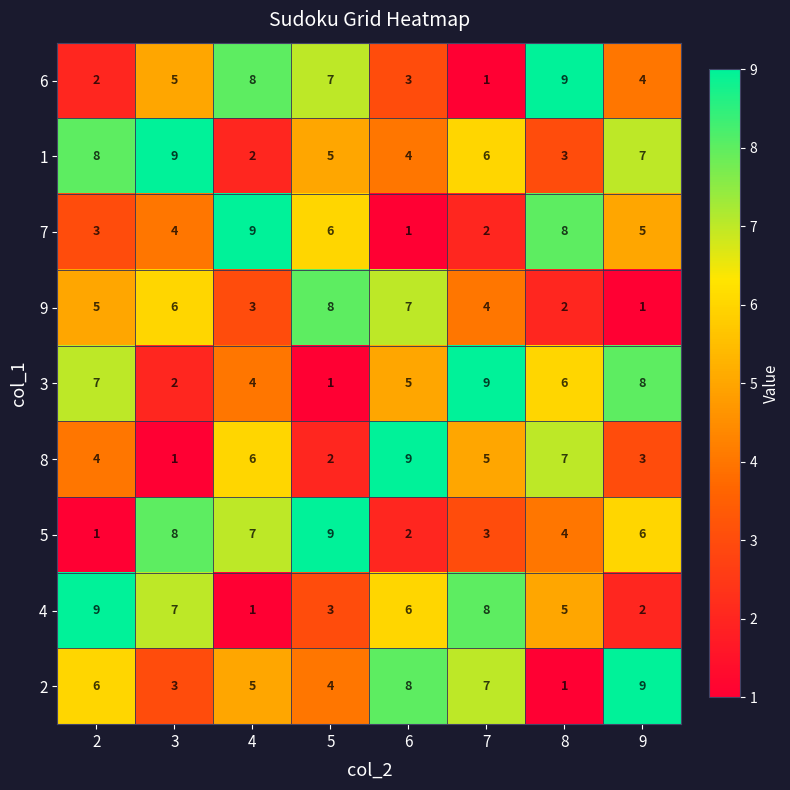

What is the total value across all series at 8?

45